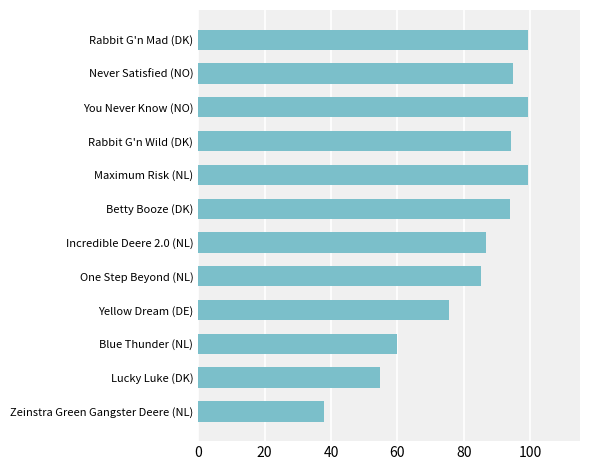

The value at Yellow Dream (DE) is 108.0. True or false?

False